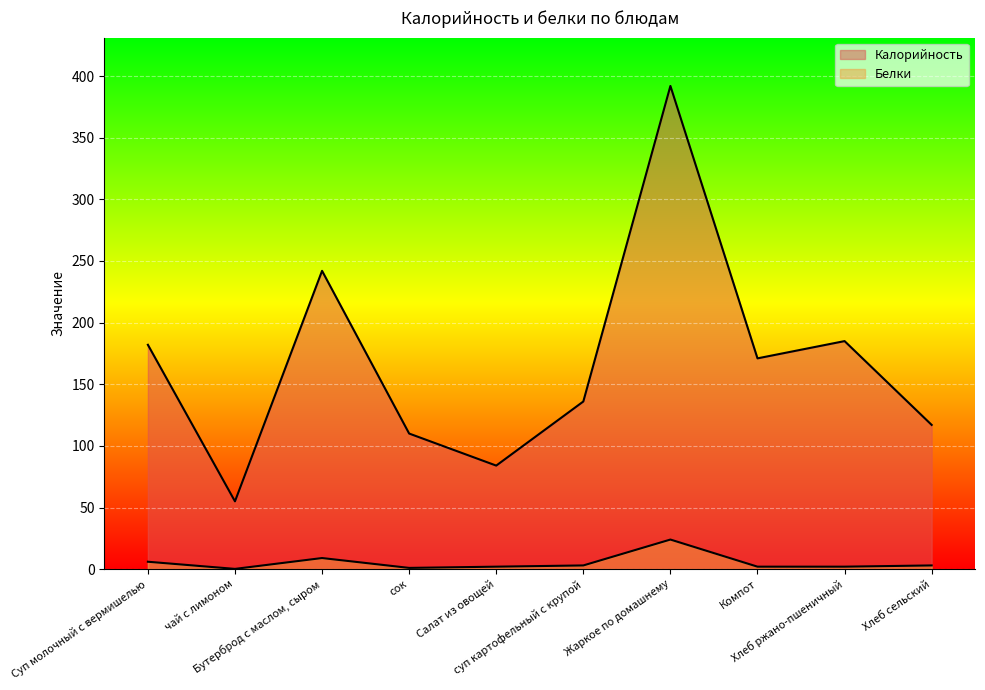

What is the sum of the Калорийность values at Салат из овощей and сок?

194.0